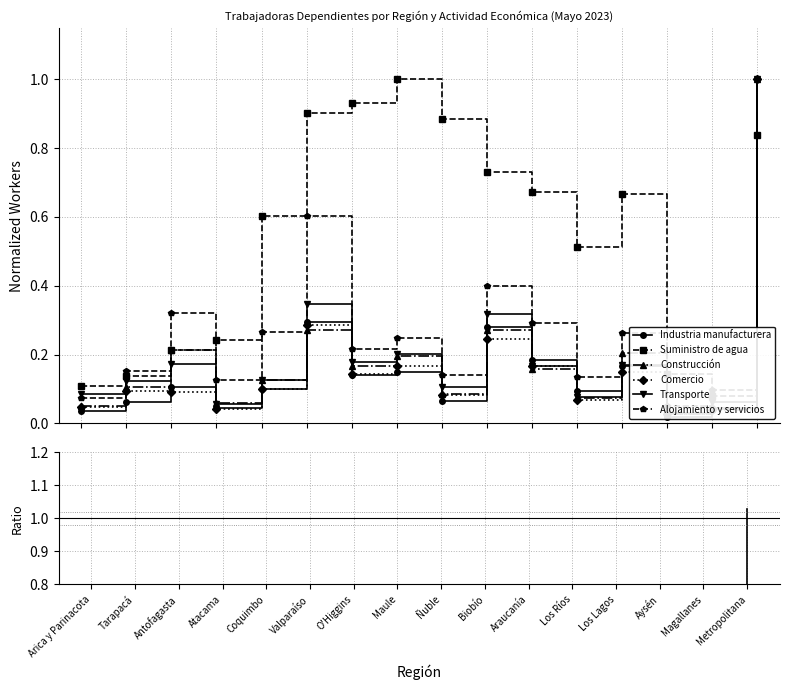

Reading left to right, transcribe all the data shown in this chart.

Industria manufacturera: Arica y Parinacota=0.0	Tarapacá=0.1	Antofagasta=0.1	Atacama=0.0	Coquimbo=0.1	Valparaíso=0.3	O'Higgins=0.1	Maule=0.1	Ñuble=0.1	Biobío=0.3	Araucanía=0.2	Los Ríos=0.1	Los Lagos=0.2	Aysén=0.0	Magallanes=0.0	Metropolitana=1.0
Suministro de agua: Arica y Parinacota=0.1	Tarapacá=0.1	Antofagasta=0.2	Atacama=0.2	Coquimbo=0.6	Valparaíso=0.9	O'Higgins=0.9	Maule=1.0	Ñuble=0.9	Biobío=0.7	Araucanía=0.7	Los Ríos=0.5	Los Lagos=0.7	Aysén=0.1	Magallanes=0.1	Metropolitana=0.8
Construcción: Arica y Parinacota=0.1	Tarapacá=0.1	Antofagasta=0.2	Atacama=0.1	Coquimbo=0.1	Valparaíso=0.3	O'Higgins=0.2	Maule=0.2	Ñuble=0.1	Biobío=0.3	Araucanía=0.2	Los Ríos=0.1	Los Lagos=0.2	Aysén=0.0	Magallanes=0.0	Metropolitana=1.0
Comercio: Arica y Parinacota=0.0	Tarapacá=0.1	Antofagasta=0.1	Atacama=0.0	Coquimbo=0.1	Valparaíso=0.3	O'Higgins=0.1	Maule=0.2	Ñuble=0.1	Biobío=0.2	Araucanía=0.2	Los Ríos=0.1	Los Lagos=0.2	Aysén=0.0	Magallanes=0.0	Metropolitana=1.0
Transporte: Arica y Parinacota=0.1	Tarapacá=0.1	Antofagasta=0.2	Atacama=0.1	Coquimbo=0.1	Valparaíso=0.3	O'Higgins=0.2	Maule=0.2	Ñuble=0.1	Biobío=0.3	Araucanía=0.2	Los Ríos=0.1	Los Lagos=0.2	Aysén=0.0	Magallanes=0.1	Metropolitana=1.0
Alojamiento y servicios: Arica y Parinacota=0.1	Tarapacá=0.2	Antofagasta=0.3	Atacama=0.1	Coquimbo=0.3	Valparaíso=0.6	O'Higgins=0.2	Maule=0.2	Ñuble=0.1	Biobío=0.4	Araucanía=0.3	Los Ríos=0.1	Los Lagos=0.3	Aysén=0.1	Magallanes=0.1	Metropolitana=1.0